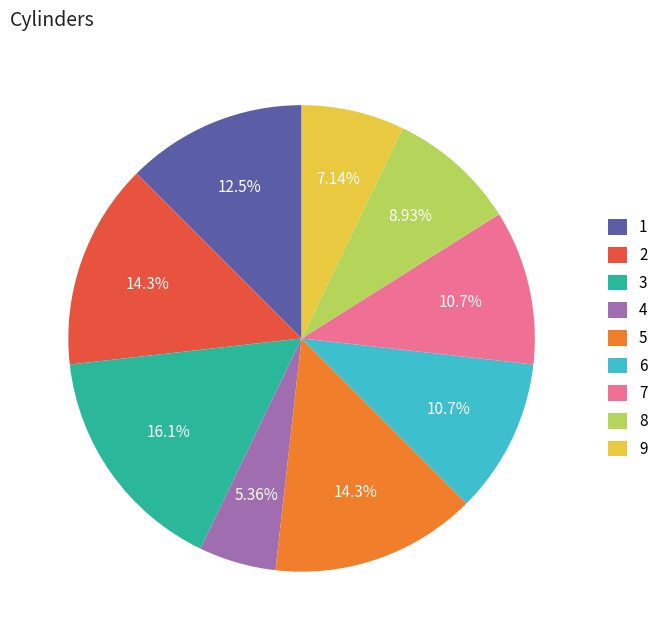

What is the smallest slice in the pie chart?

4